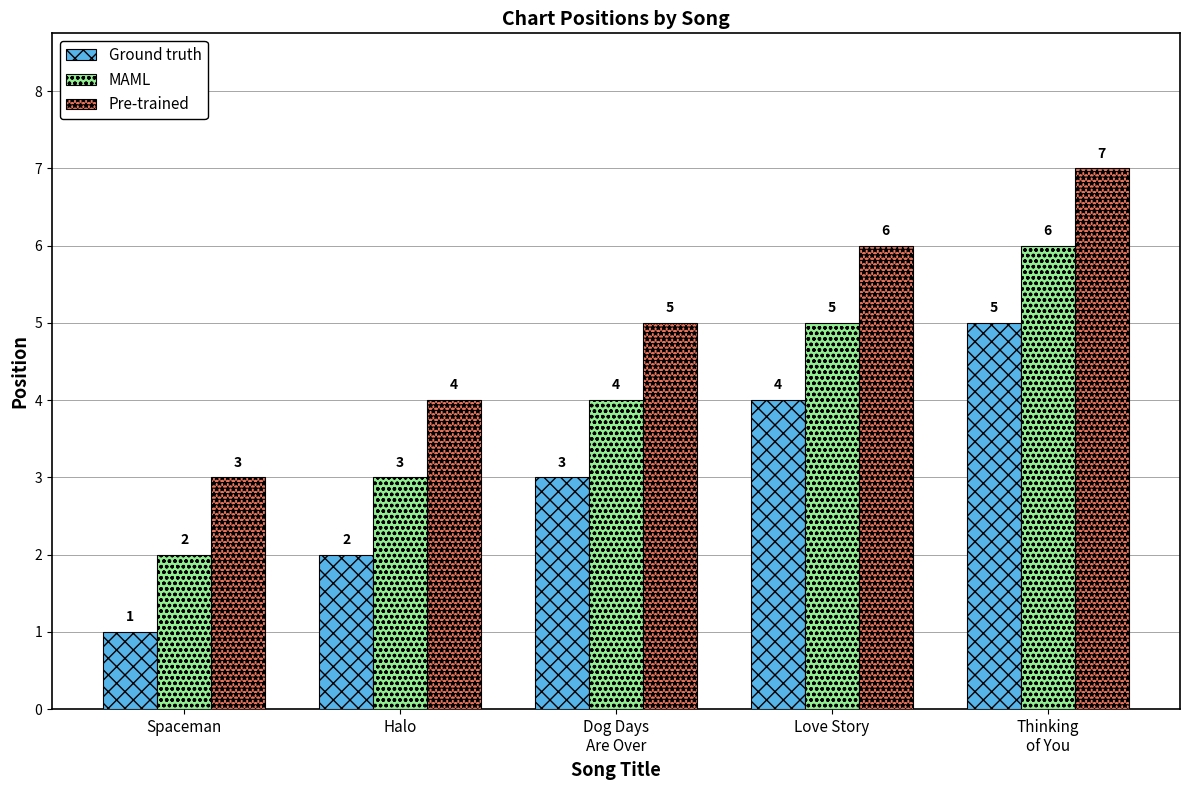

The Ground truth series shows 1 at Halo. True or false?

False